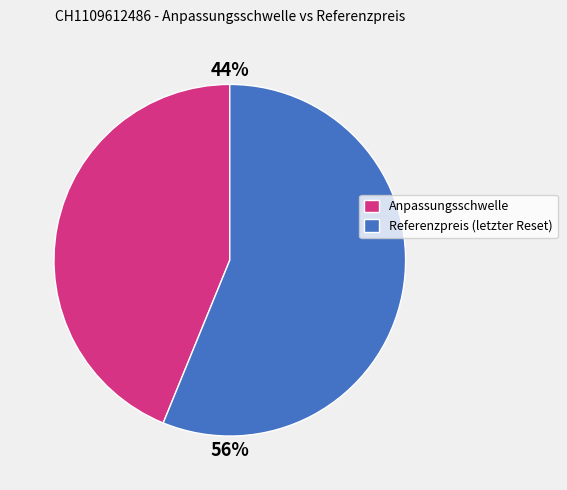

Which slice is the smallest?

Anpassungsschwelle